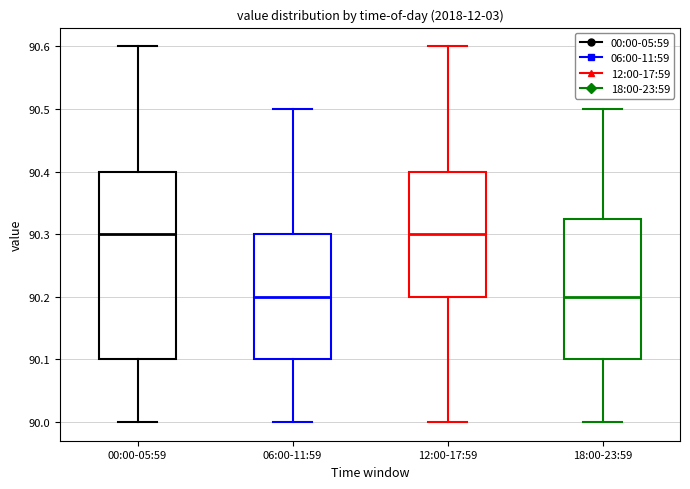

Where is the lower edge of the box for 06:00-11:59 on the y-axis? The values are not printed on the chart, so give them approximately, as read against the axis.

90.10